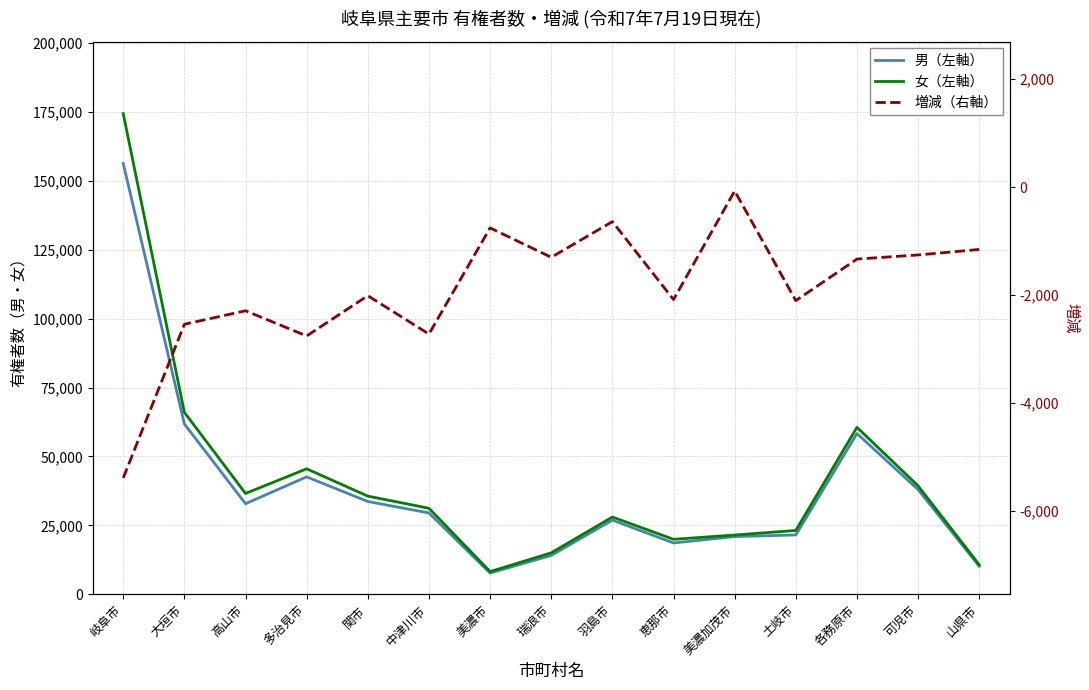

The 女（左軸） series shows 4744 at 山県市. True or false?

False